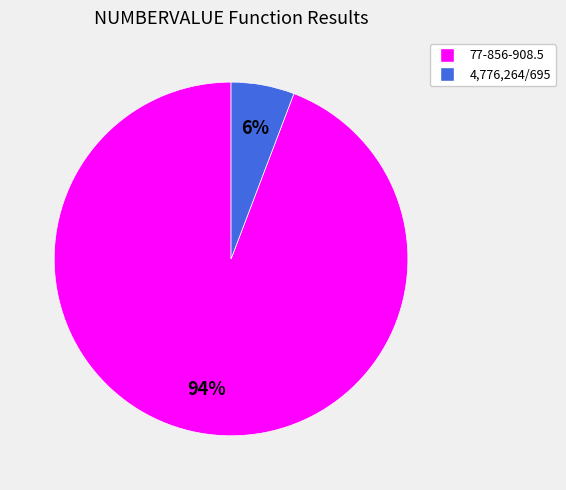

Which category has the smallest portion of the pie?

4,776,264/695